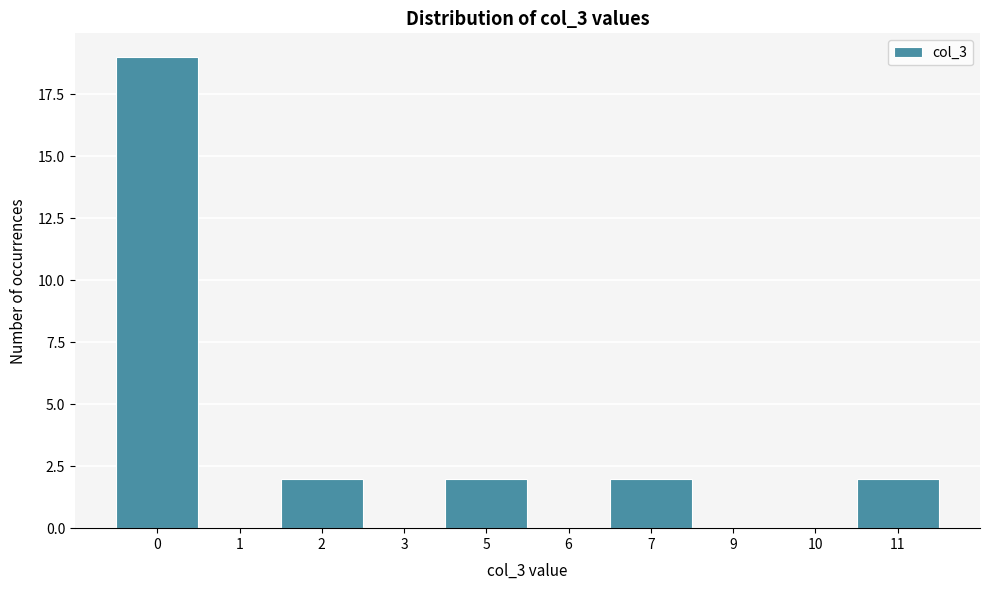

Reading right to left, list all the values displayed in this chart.

11=2	10=0	9=0	7=2	6=0	5=2	3=0	2=2	1=0	0=19